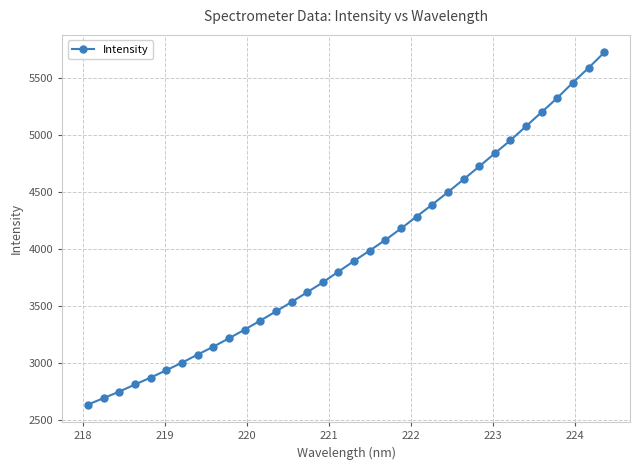

What is the greatest value displayed?

5722.7